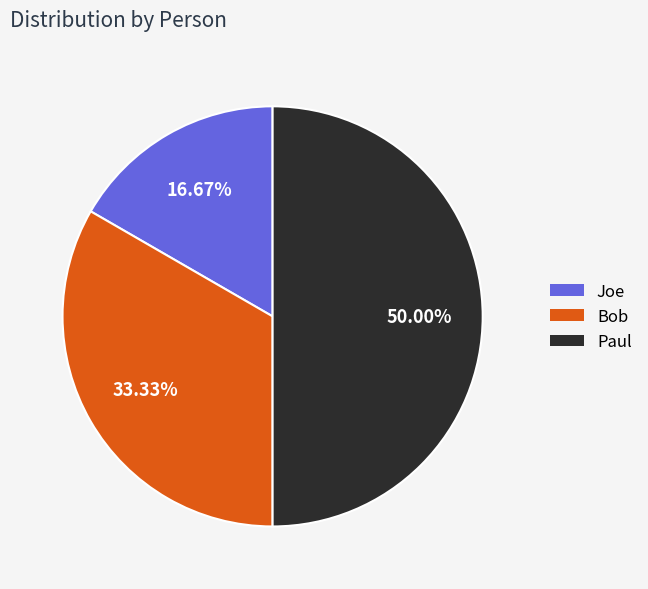

Count the number of slices in the pie.

3